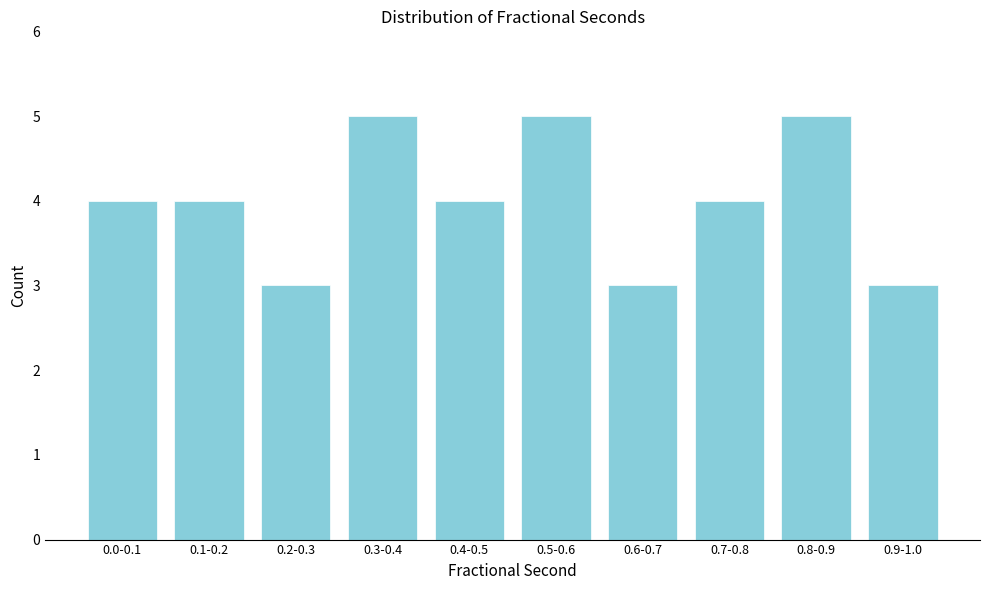

Reading left to right, list all the values displayed in this chart.

0.0-0.1=4	0.1-0.2=4	0.2-0.3=3	0.3-0.4=5	0.4-0.5=4	0.5-0.6=5	0.6-0.7=3	0.7-0.8=4	0.8-0.9=5	0.9-1.0=3